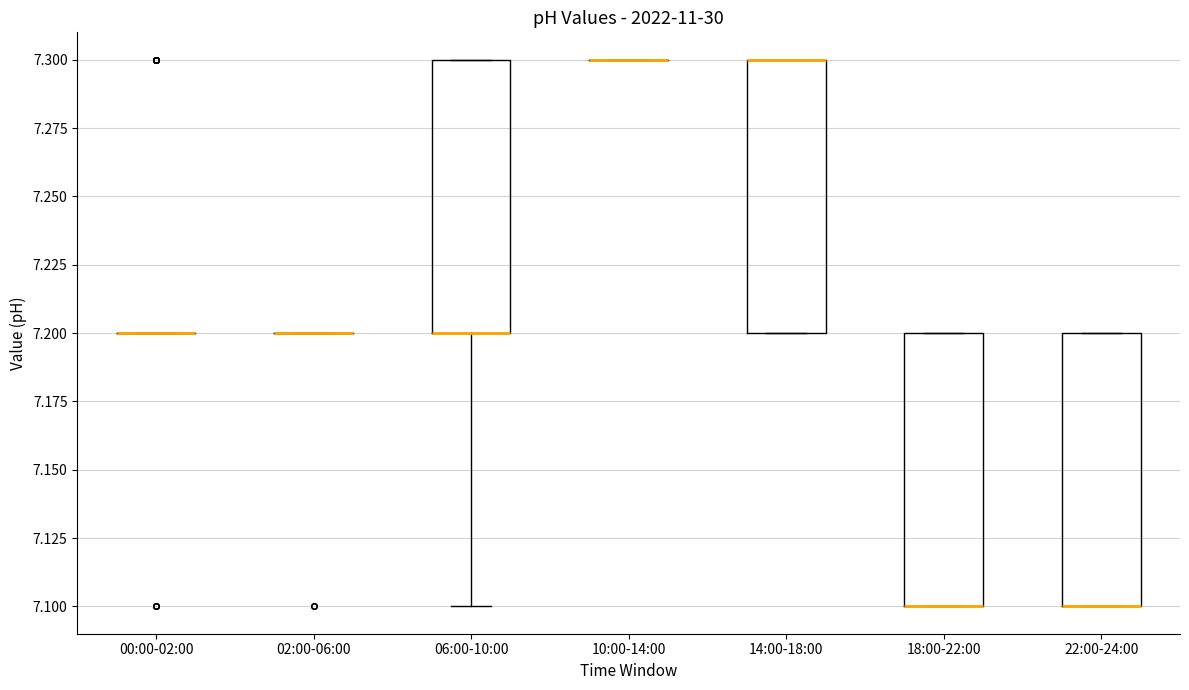

Reading left to right, read every box against the y-axis: the position of its median line, the range the box covers, and the ends of its whiskers. The values are not printed on the chart, so give them approximately, as read against the axis.

00:00-02:00: box collapsed to a line at 7.2, whiskers 7.2 to 7.2
02:00-06:00: box collapsed to a line at 7.2, whiskers 7.2 to 7.2
06:00-10:00: median 7.2 (drawn on the box's lower edge), box 7.2 to 7.3, whiskers 7.1 to 7.3
10:00-14:00: box collapsed to a line at 7.3, whiskers 7.3 to 7.3
14:00-18:00: median 7.3 (drawn on the box's upper edge), box 7.2 to 7.3, whiskers 7.2 to 7.3
18:00-22:00: median 7.1 (drawn on the box's lower edge), box 7.1 to 7.2, whiskers 7.1 to 7.2
22:00-24:00: median 7.1 (drawn on the box's lower edge), box 7.1 to 7.2, whiskers 7.1 to 7.2